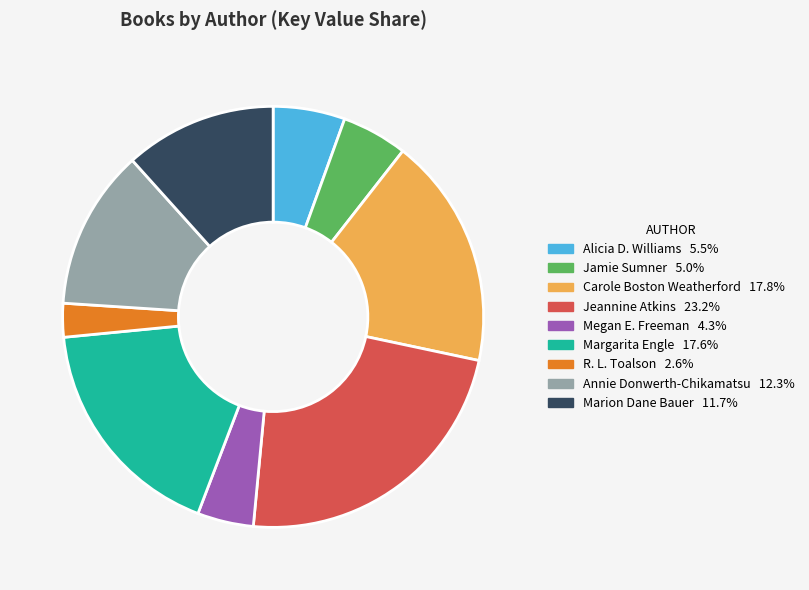

Does any single category account for the majority?

No